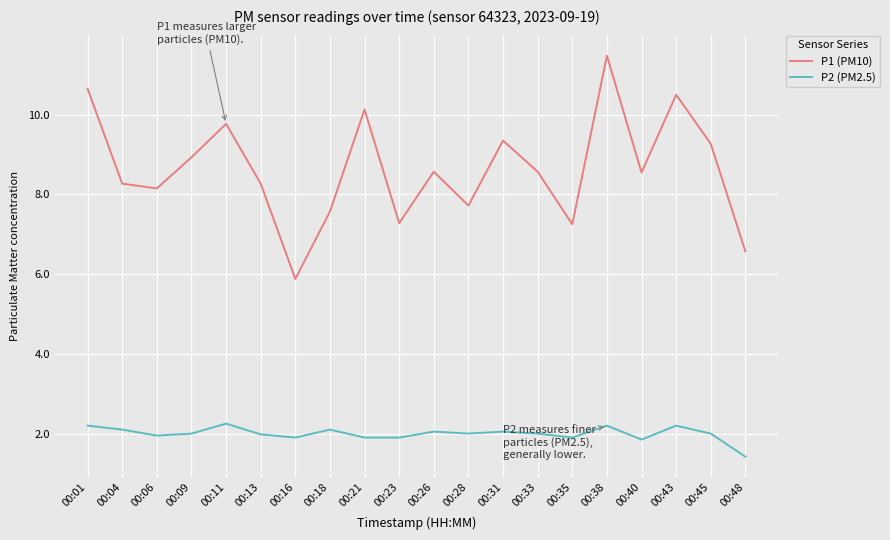

At which category does the chart reach its peak across all series?

00:38